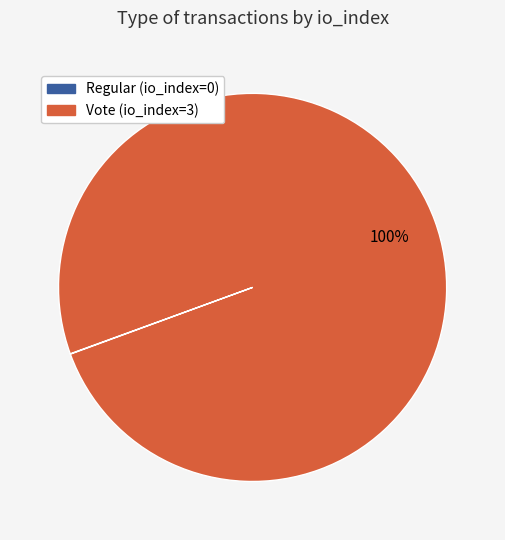

To the nearest percent, what is the difference between the largest and smallest slice percentages?

100%